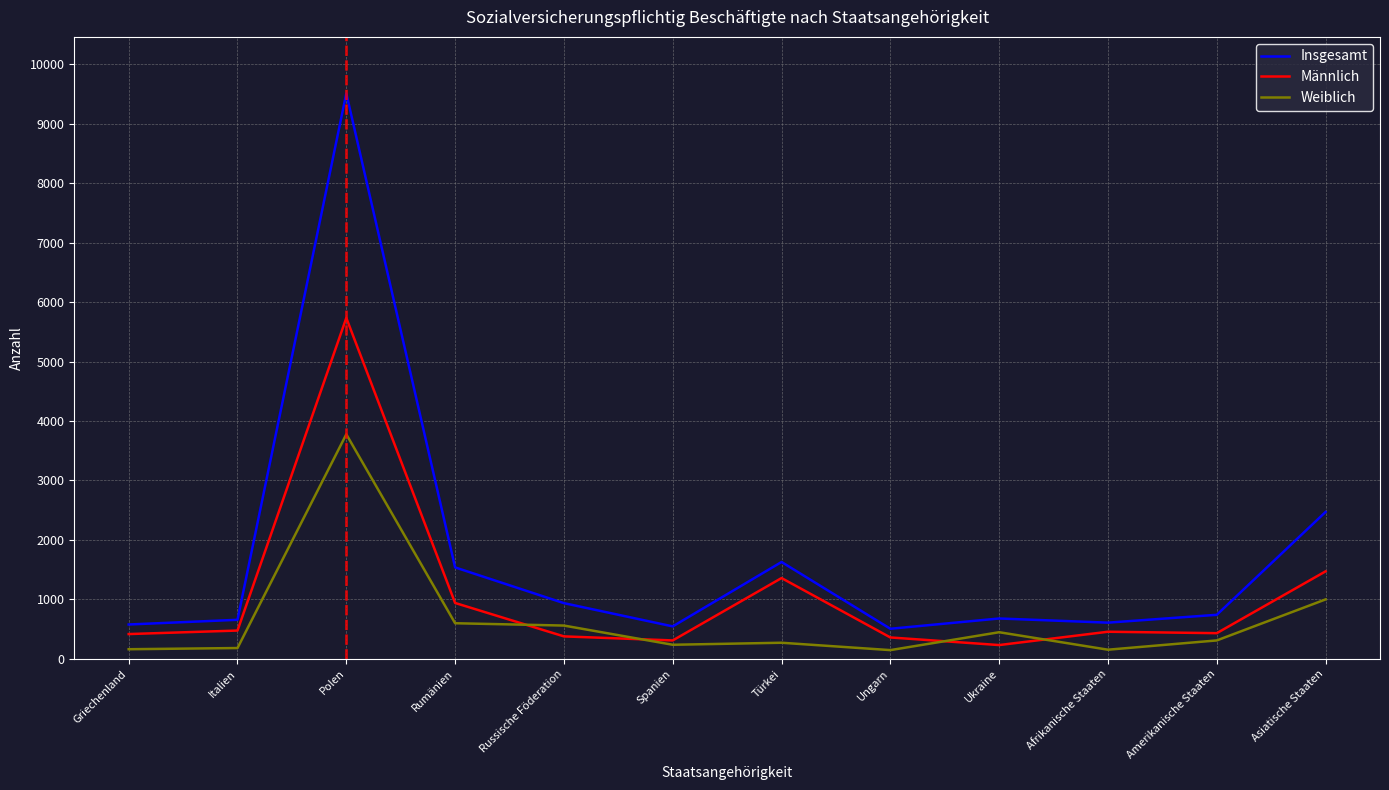

What is the difference between the second highest and minimum values in the Männlich series?

1240